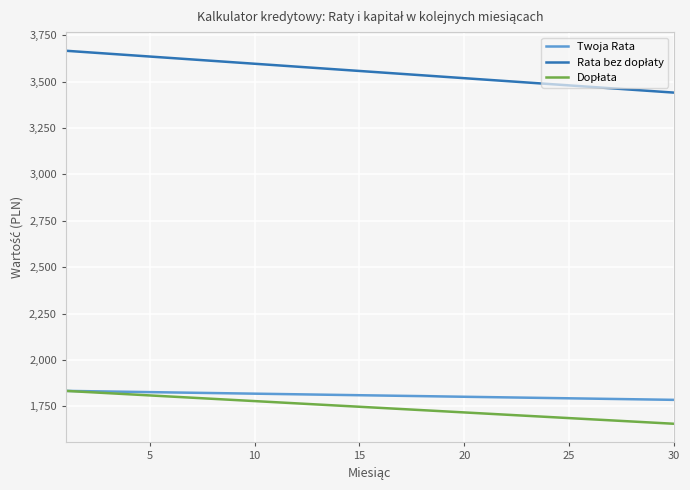

What is the smallest value displayed?

1656.1